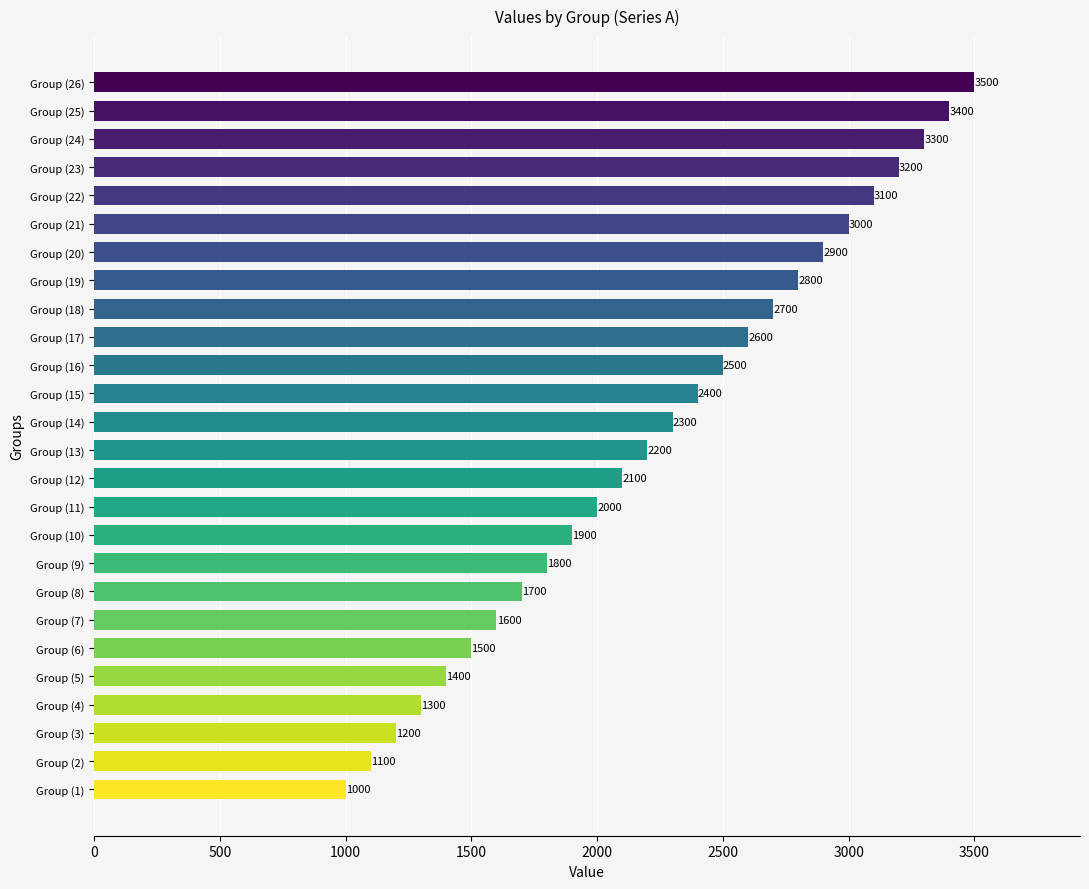

Count the number of categories in the chart.

26